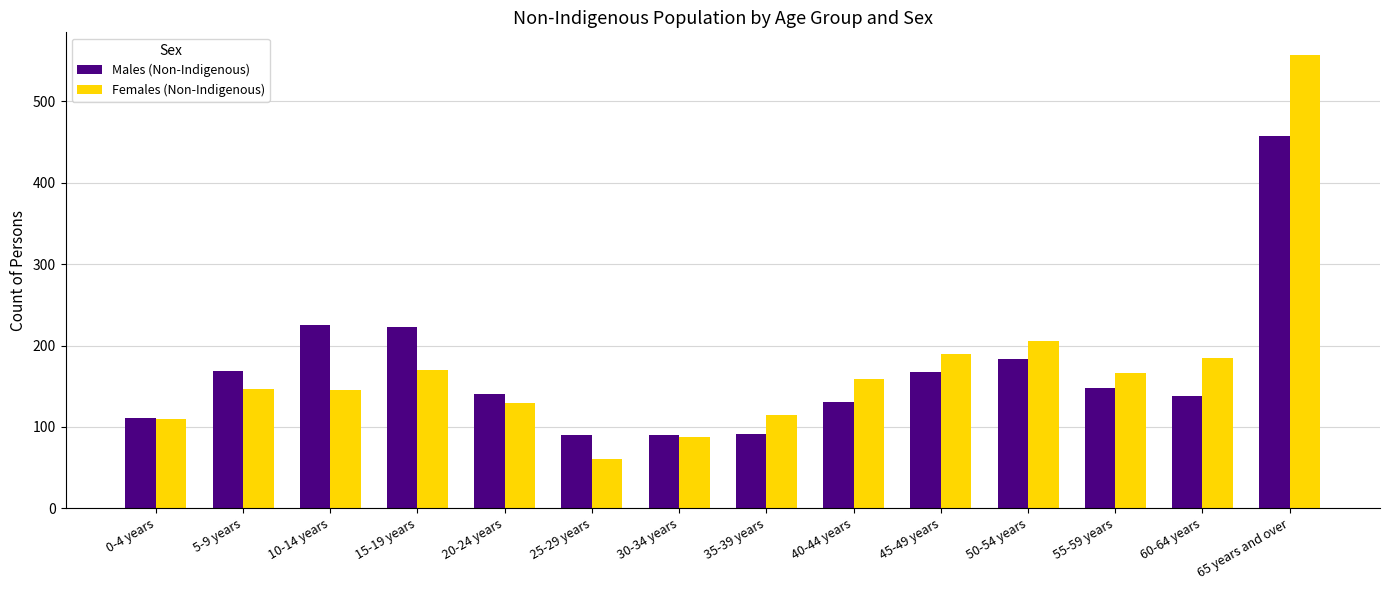

What is the maximum value for Males (Non-Indigenous)?

458